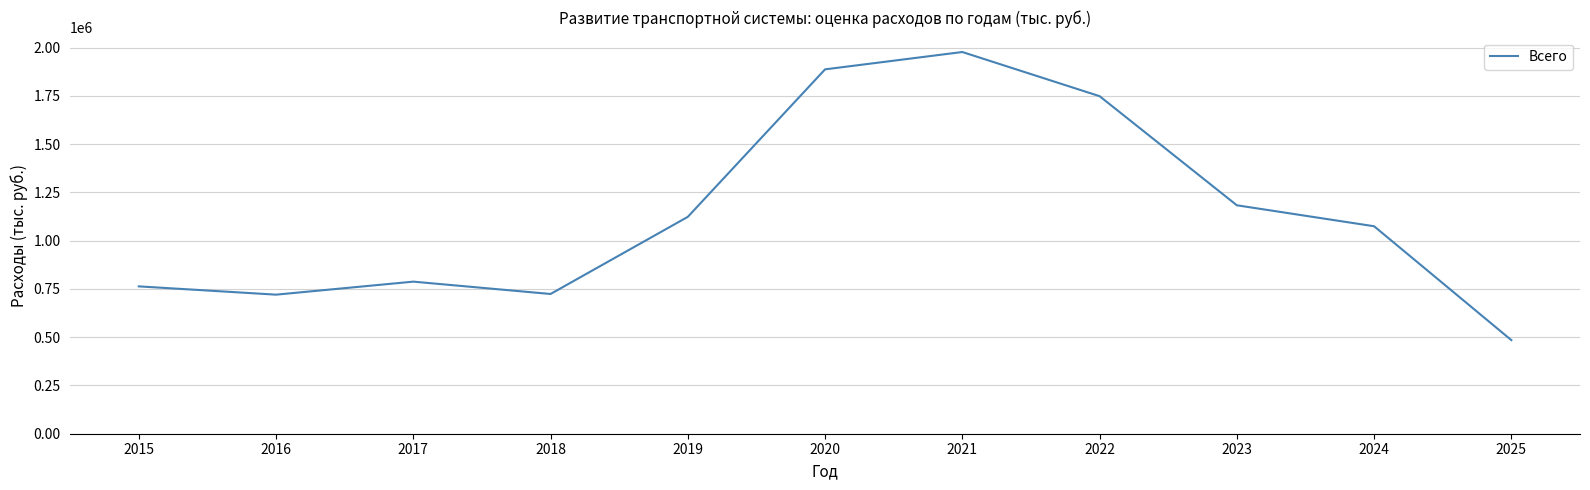

True or false: the data shows 763177.3 at 2015.

True